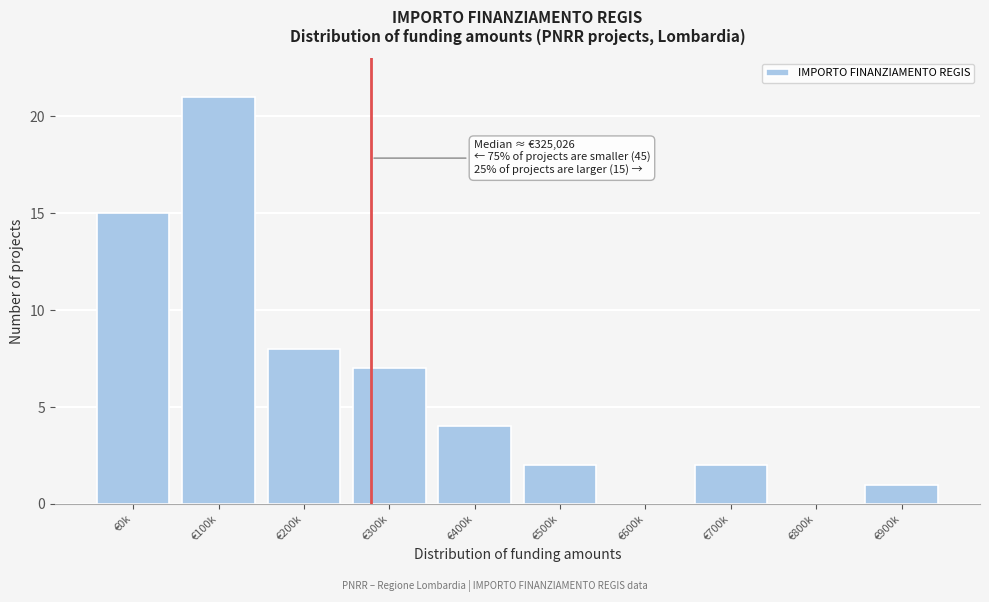

Reading right to left, what are all the values shown in this chart?

€900k=1	€800k=0	€700k=2	€600k=0	€500k=2	€400k=4	€300k=7	€200k=8	€100k=21	€0k=15